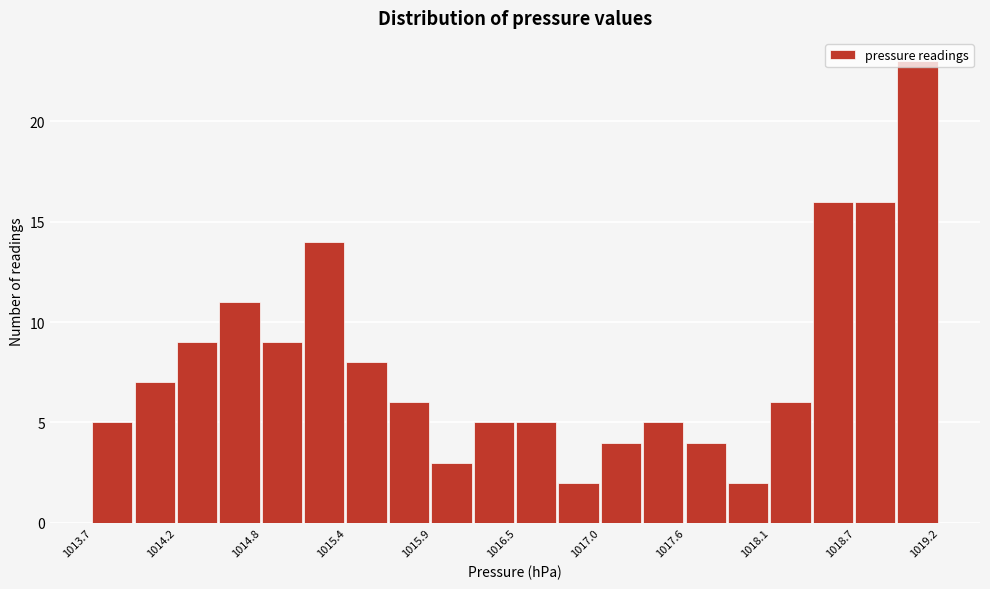

Around what value on the x-axis is the tallest bar? Give the approximate position of its centre, as read against the axis.

1019.1